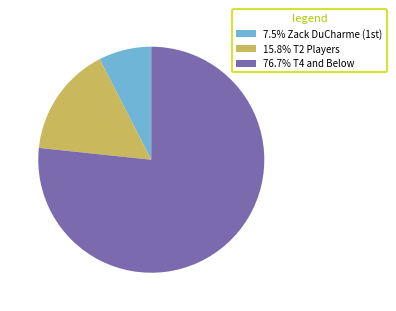

Is there any slice that represents more than half of the pie?

Yes